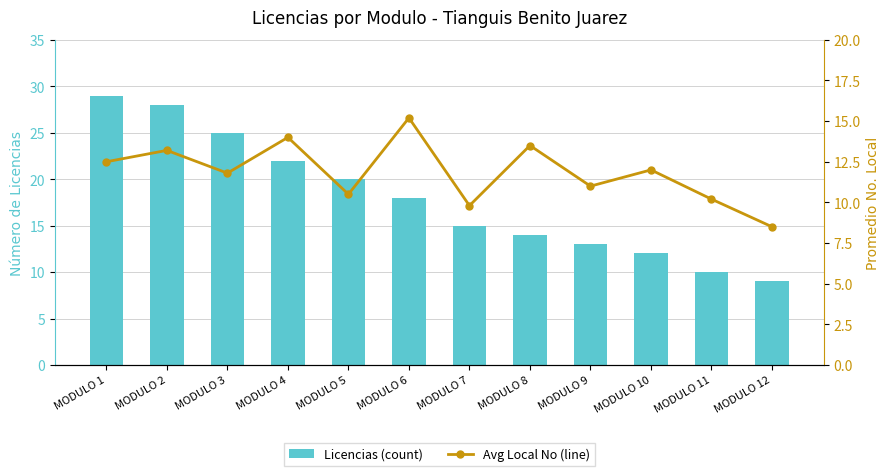

Where does the Avg Local No (line) series first go above 12?

MODULO 1